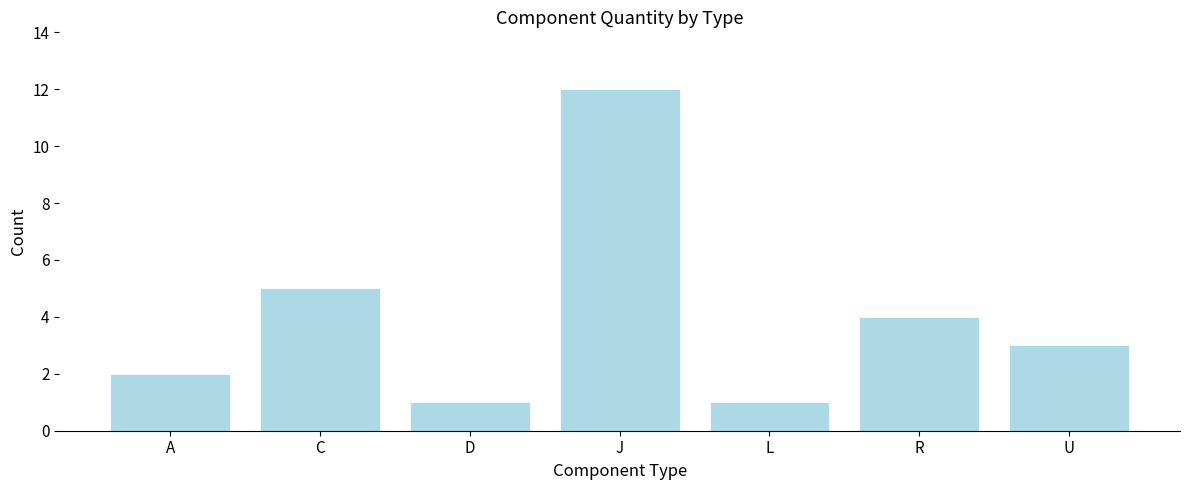

Reading right to left, list all the values displayed in this chart.

U=3	R=4	L=1	J=12	D=1	C=5	A=2